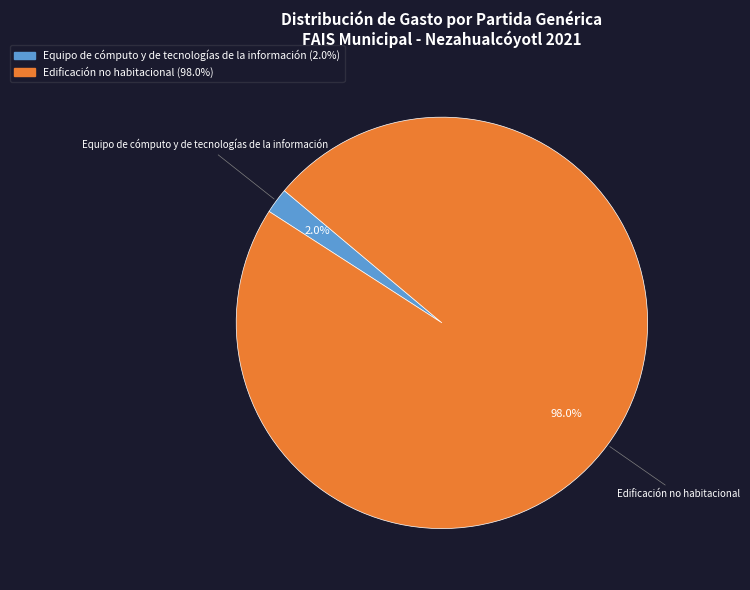

Which has a higher value, Edificación no habitacional or Equipo de cómputo y de tecnologías de la información?

Edificación no habitacional